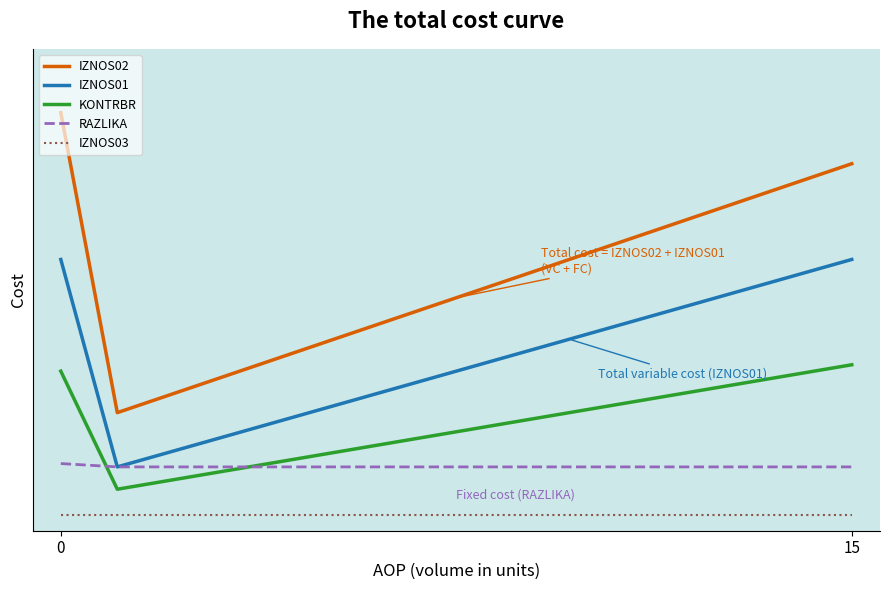

What are all the series names shown in the legend?

IZNOS02, IZNOS01, KONTRBR, RAZLIKA, IZNOS03